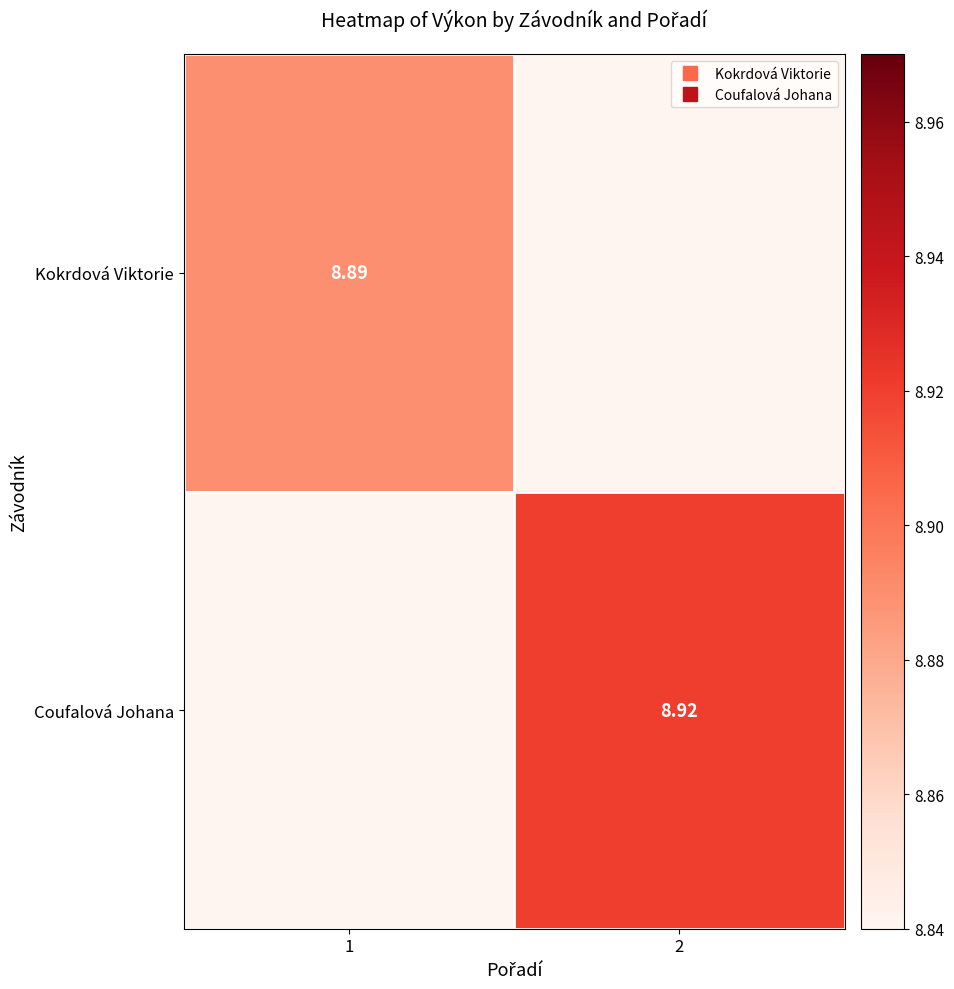

List the series in order of their overall mean, highest first.

Coufalová Johana, Kokrdová Viktorie